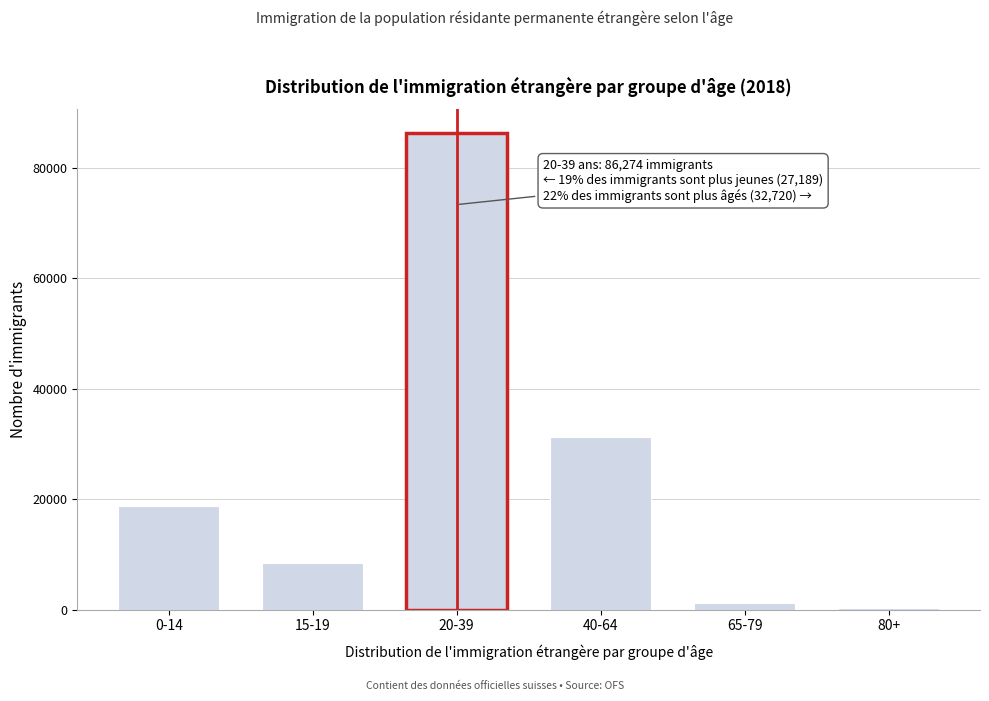

Reading left to right, transcribe all the data shown in this chart.

0-14=18728	15-19=8461	20-39=86274	40-64=31332	65-79=1121	80+=267